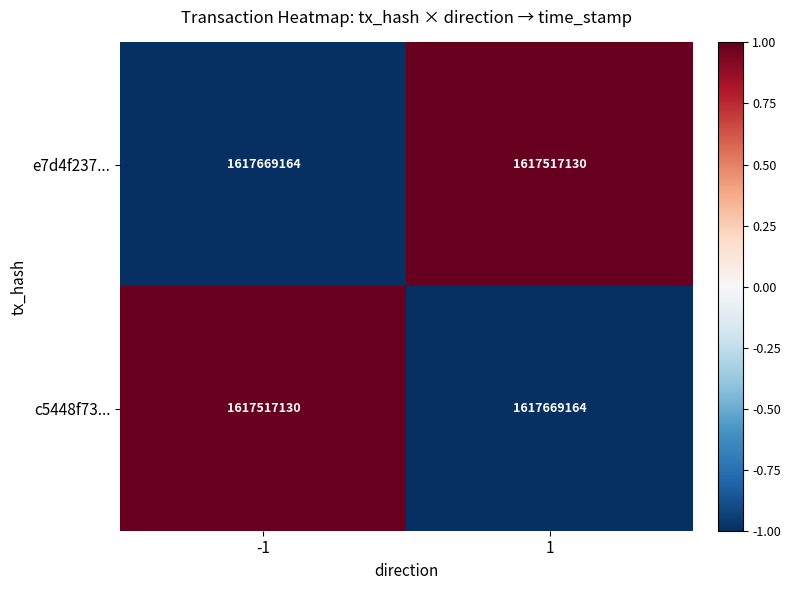

What is the difference between the c5448f73... values at -1 and 1?

152034